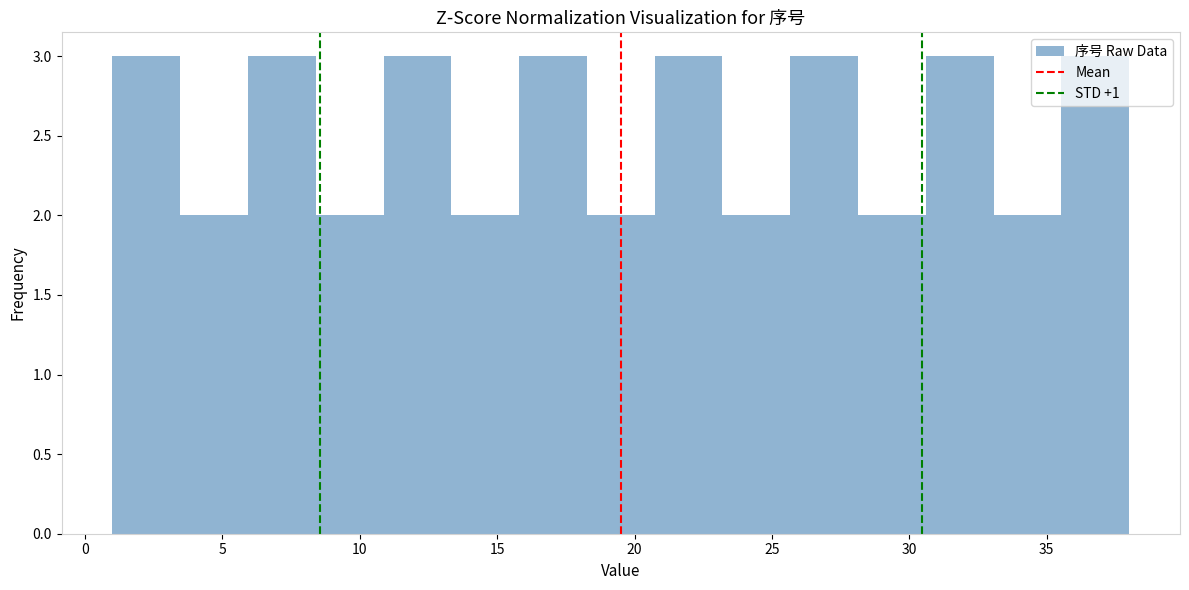

Reading left to right, list every bar in this chart as the range it spans on the x-axis followed by its height. Neither the bar edges nor the heights are printed on the chart, so give them approximately, as read against the axes.

1.0 to 3.5: 3
3.5 to 6.0: 2
6.0 to 8.5: 3
8.5 to 11.0: 2
11.0 to 13.5: 3
13.5 to 16.0: 2
16.0 to 18.5: 3
18.5 to 20.5: 2
20.5 to 23.0: 3
23.0 to 25.5: 2
25.5 to 28.0: 3
28.0 to 30.5: 2
30.5 to 33.0: 3
33.0 to 35.5: 2
35.5 to 38.0: 3